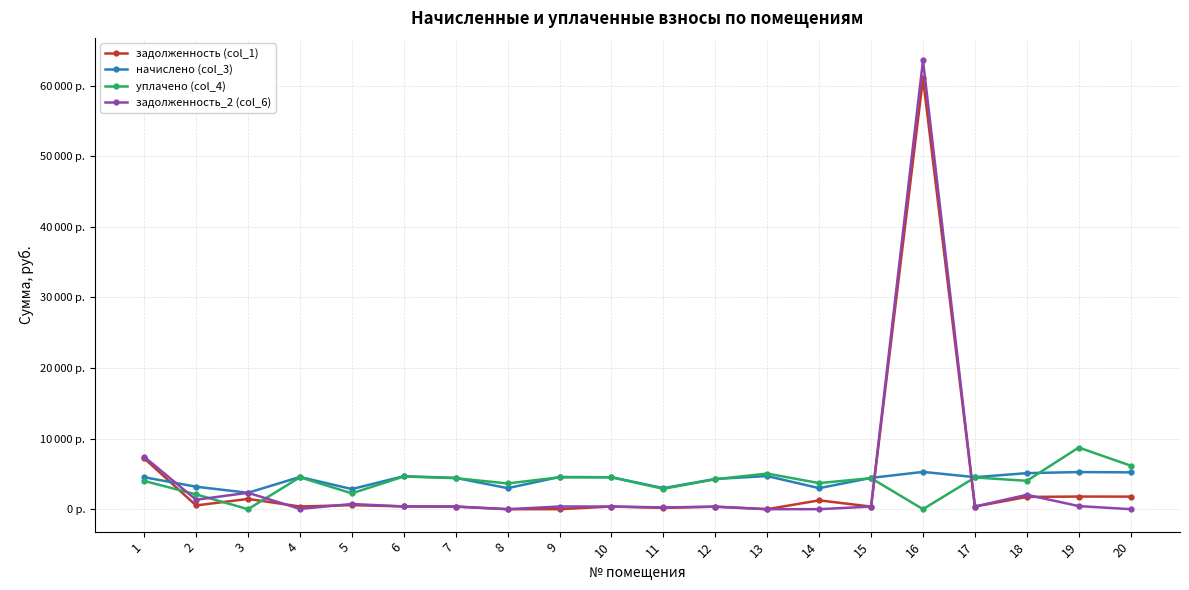

At which label does задолженность (col_1) first exceed 389?

1